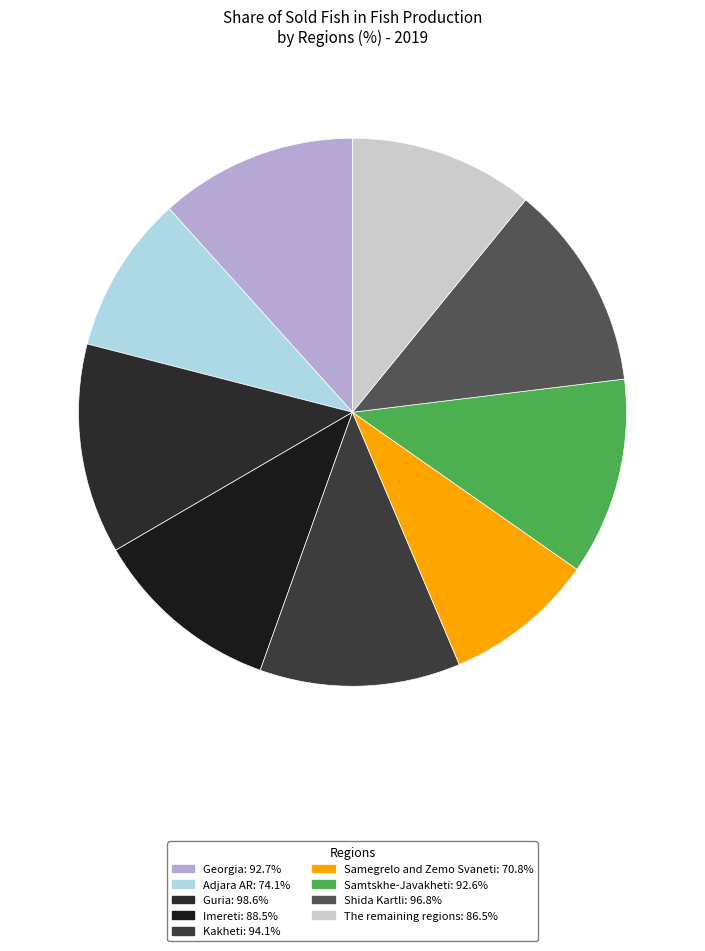

To the nearest percent, what portion does Georgia represent?

12%